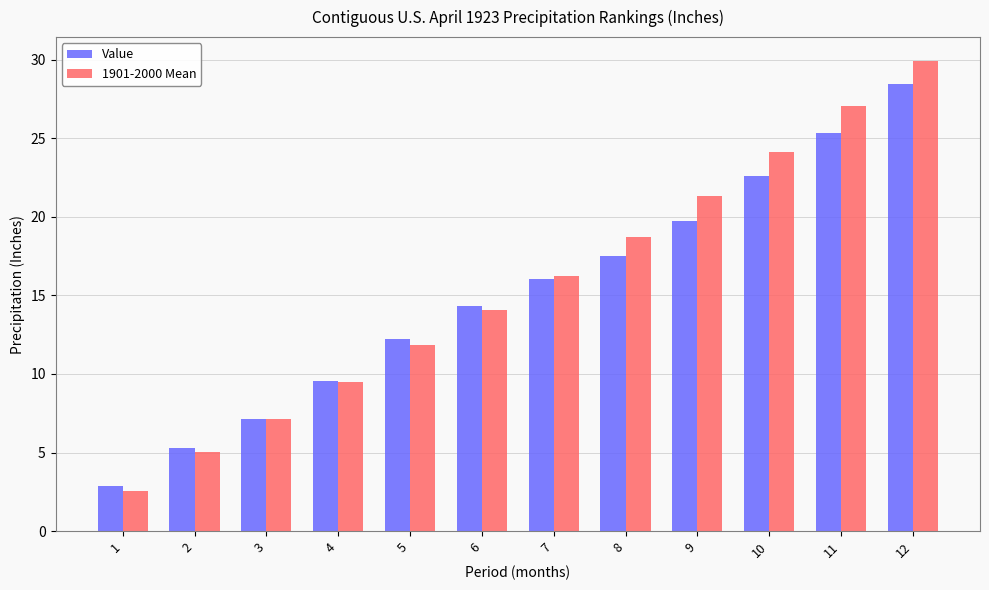

Is it true that Value equals 12.2 at 5?

True